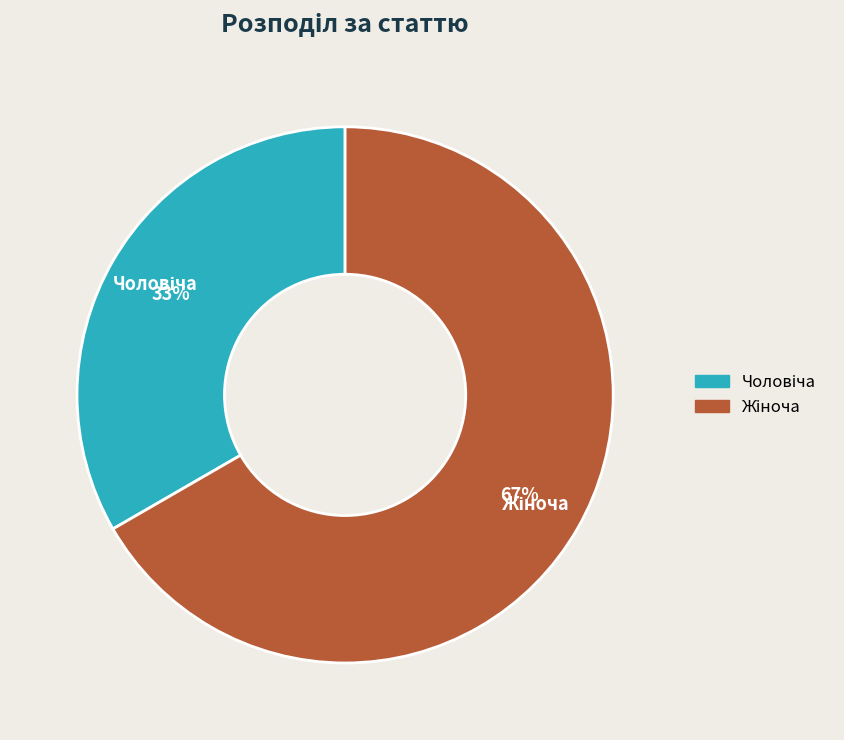

Is there any slice that represents more than half of the pie?

Yes